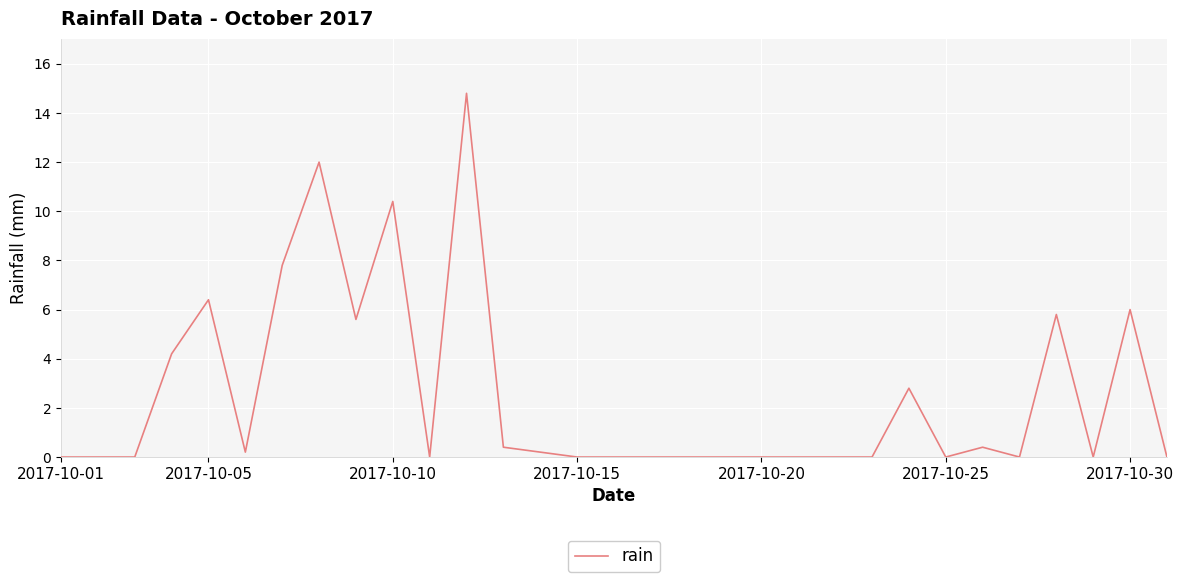

What is the difference between the maximum and minimum values?

14.8